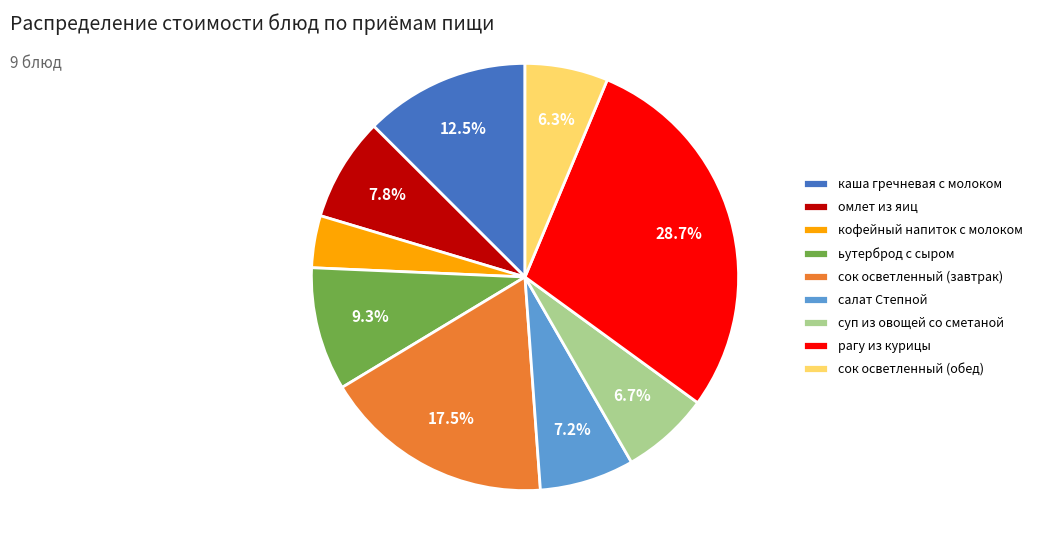

Which category has the smallest portion of the pie?

кофейный напиток с молоком